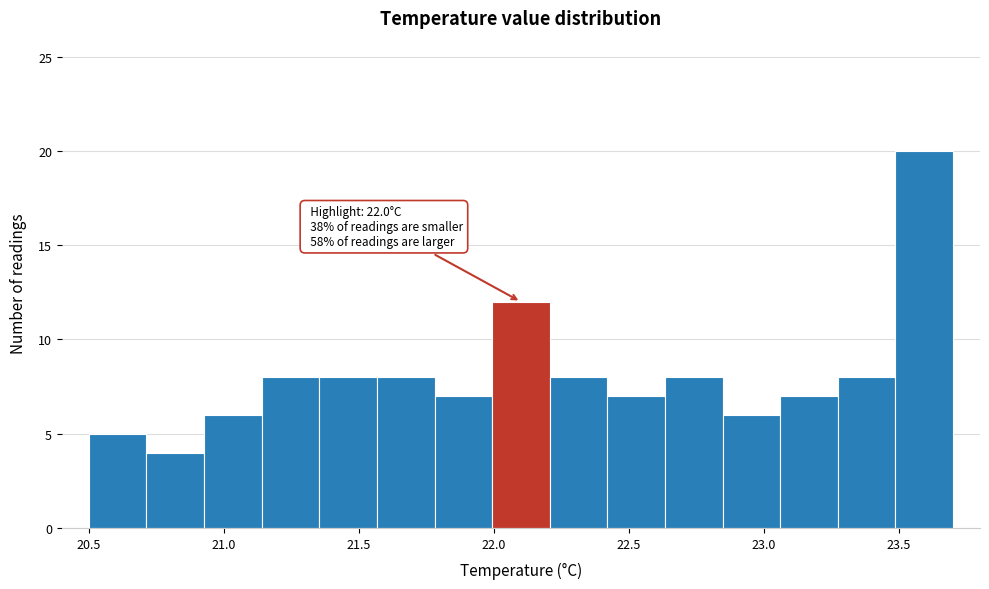

Over which range of the x-axis is the bar tallest?

23.50 to 23.70